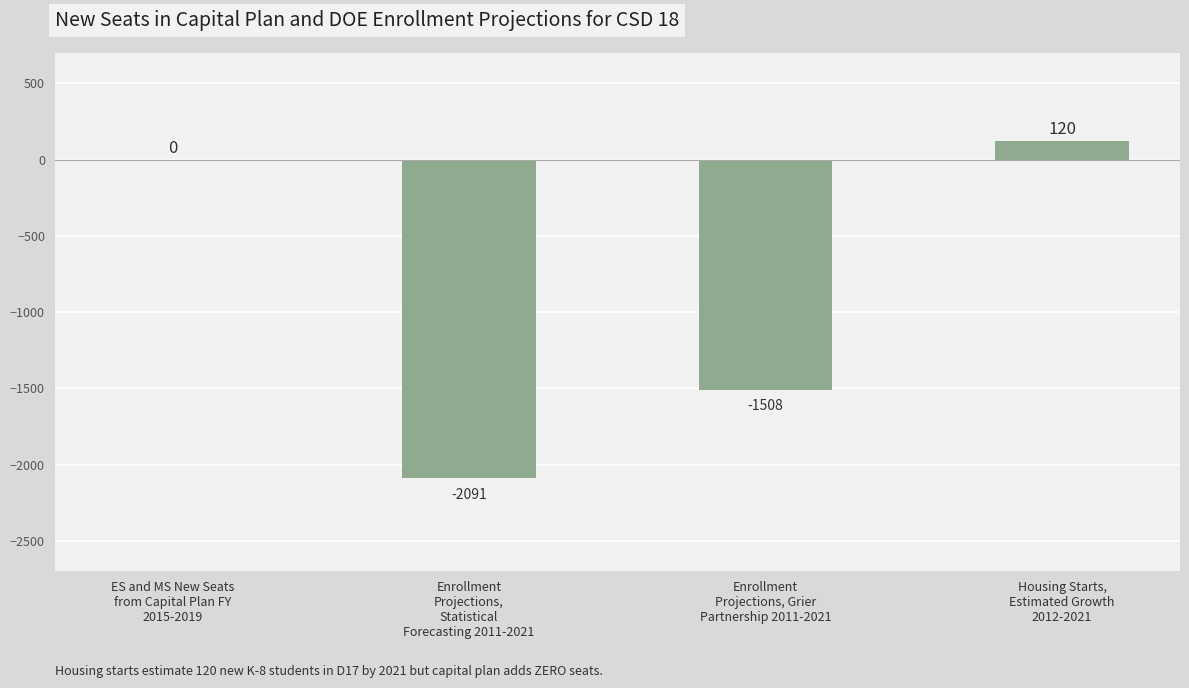

What is the maximum value shown in the chart?

120